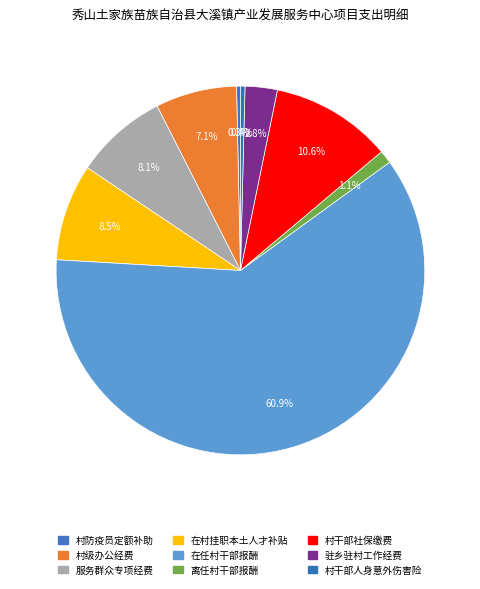

Which category has the smallest portion of the pie?

村防疫员定额补助